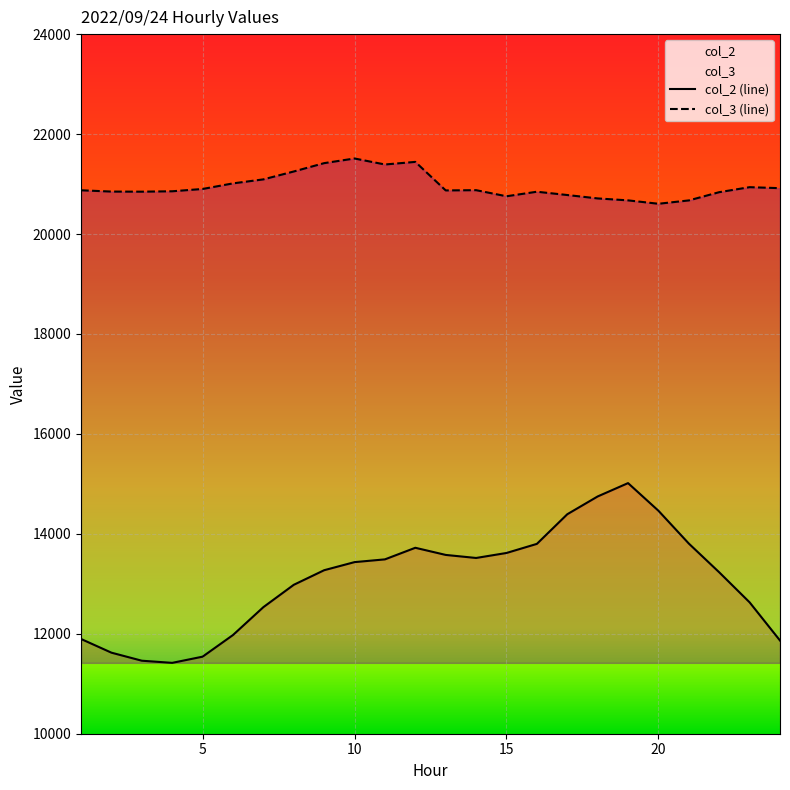

How many categories are shown in the chart?

24